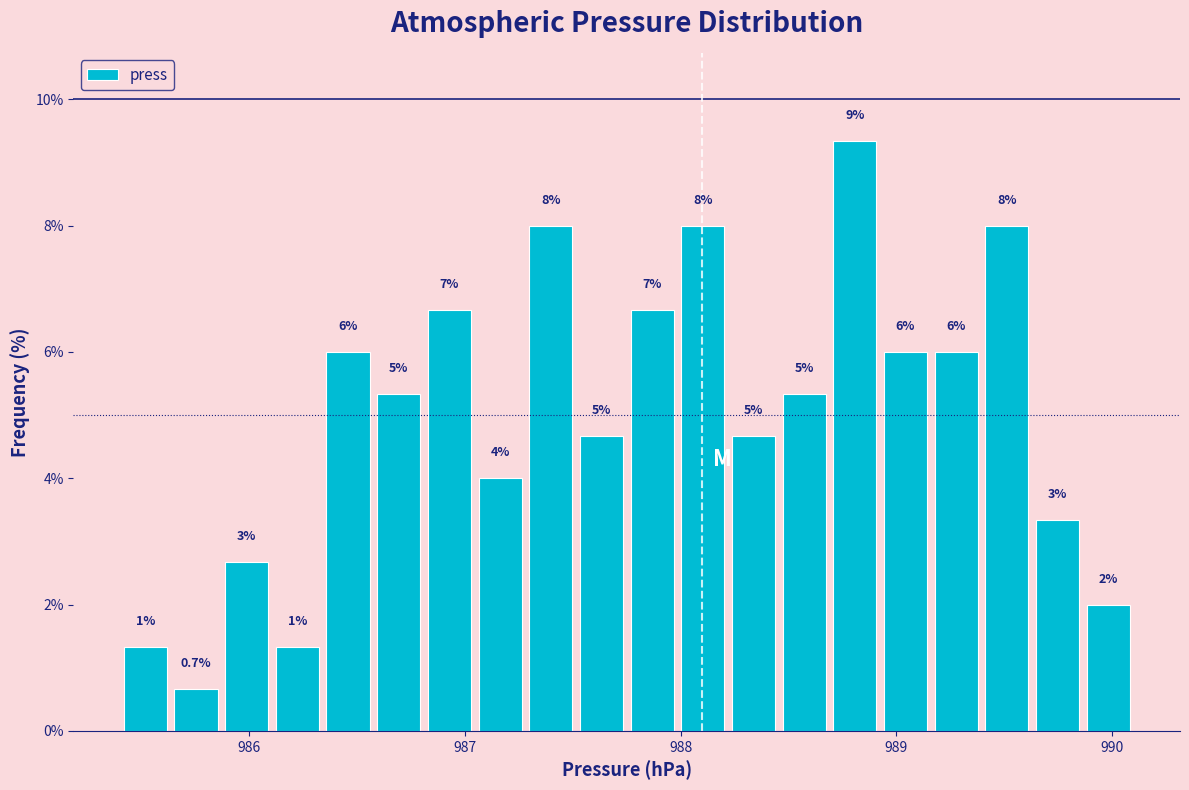

Around what value on the x-axis is the tallest bar? Give the approximate position of its centre, as read against the axis.

988.8